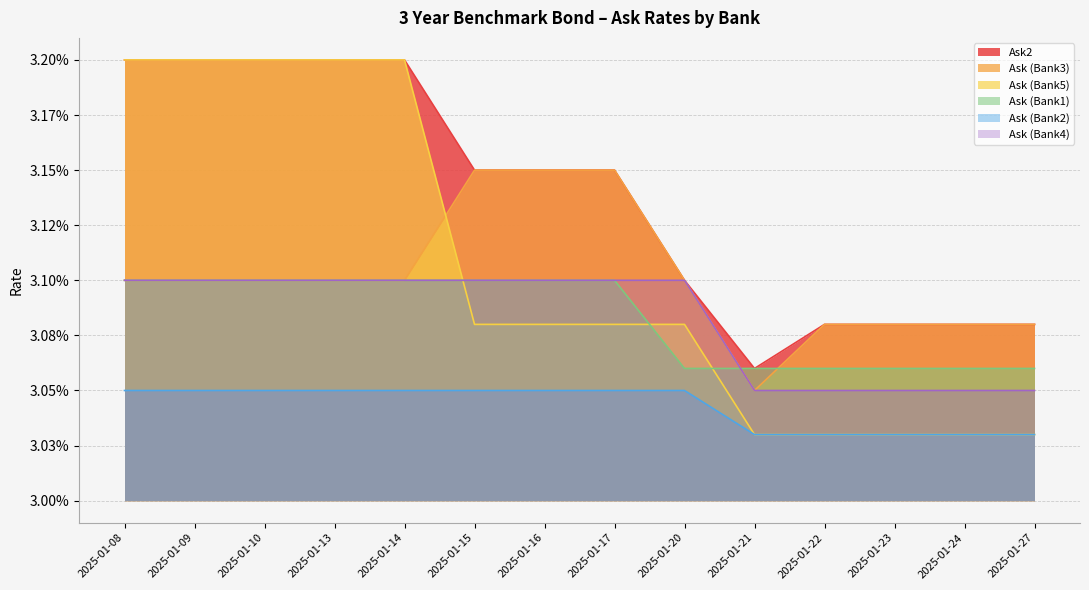

At which category does Ask (Bank3) reach its first local valley?

2025-01-21